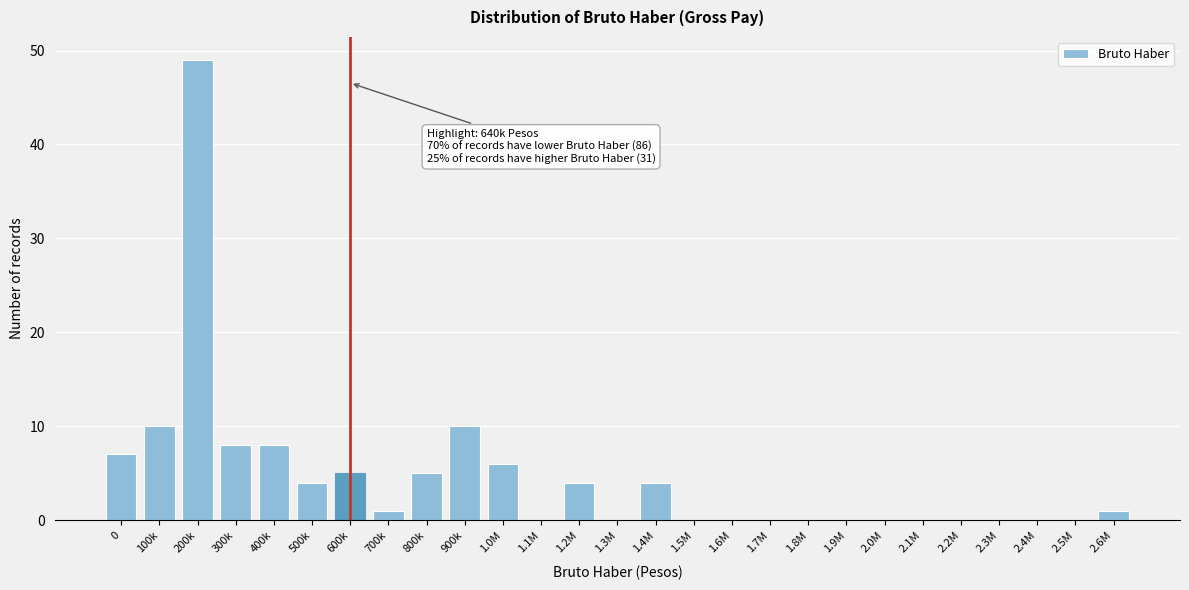

Reading right to left, transcribe all the data shown in this chart.

2.6M=1	2.5M=0	2.4M=0	2.3M=0	2.2M=0	2.1M=0	2.0M=0	1.9M=0	1.8M=0	1.7M=0	1.6M=0	1.5M=0	1.4M=4	1.3M=0	1.2M=4	1.1M=0	1.0M=6	900k=10	800k=5	700k=1	600k=5	500k=4	400k=8	300k=8	200k=49	100k=10	0=7